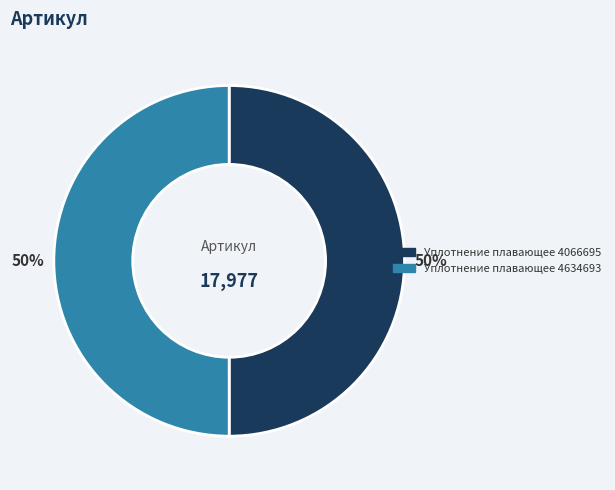

Is it true that Уплотнение плавающее 4634693 is 50% of the pie?

True